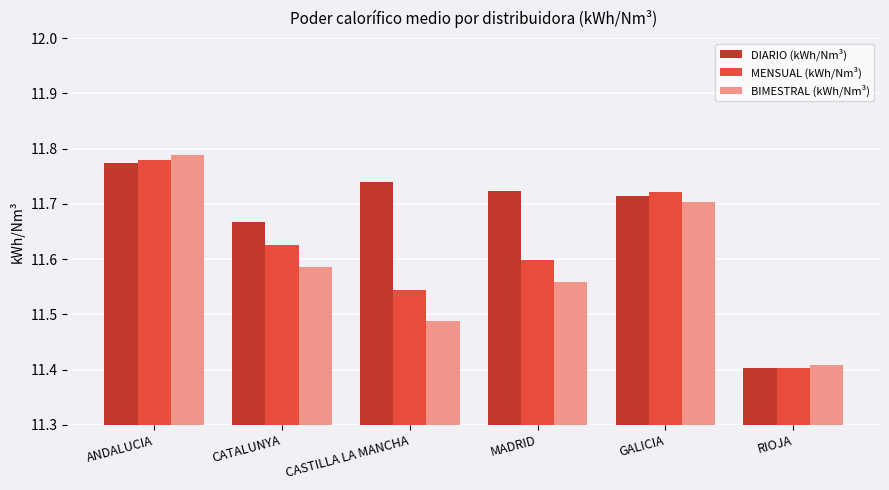

Which series has the widest spread of values?

BIMESTRAL (kWh/Nm³)